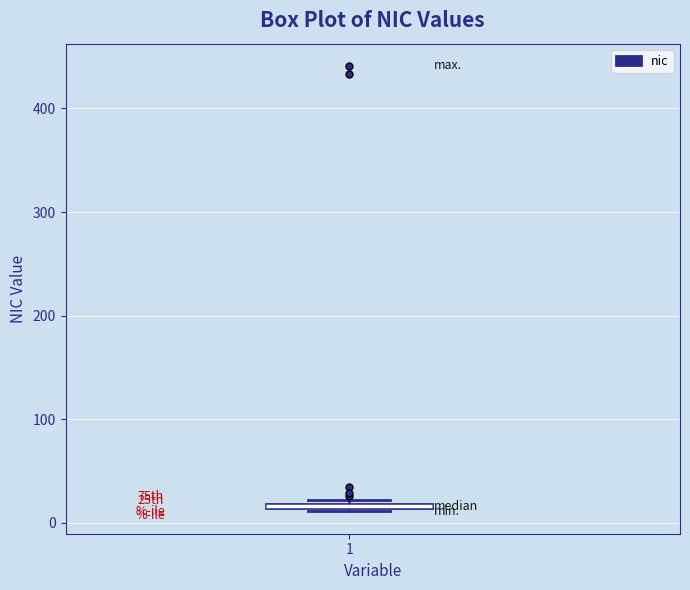

Where is the lower edge of the box at x = 1 on the y-axis? The values are not printed on the chart, so give them approximately, as read against the axis.

10